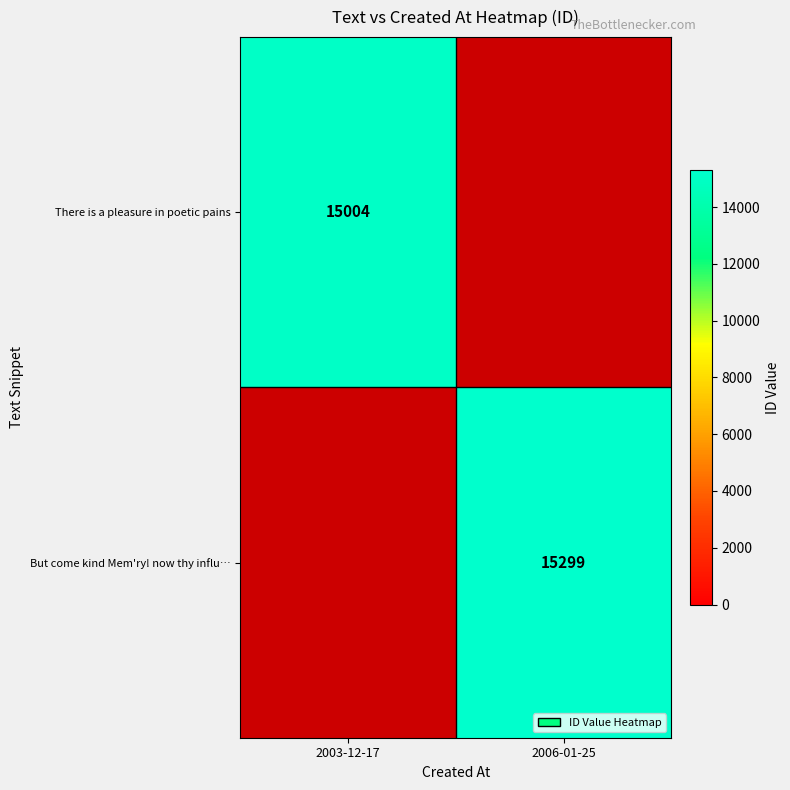

Is it true that But come kind Mem'ry! now thy influ… equals 15299 at 2006-01-25?

True